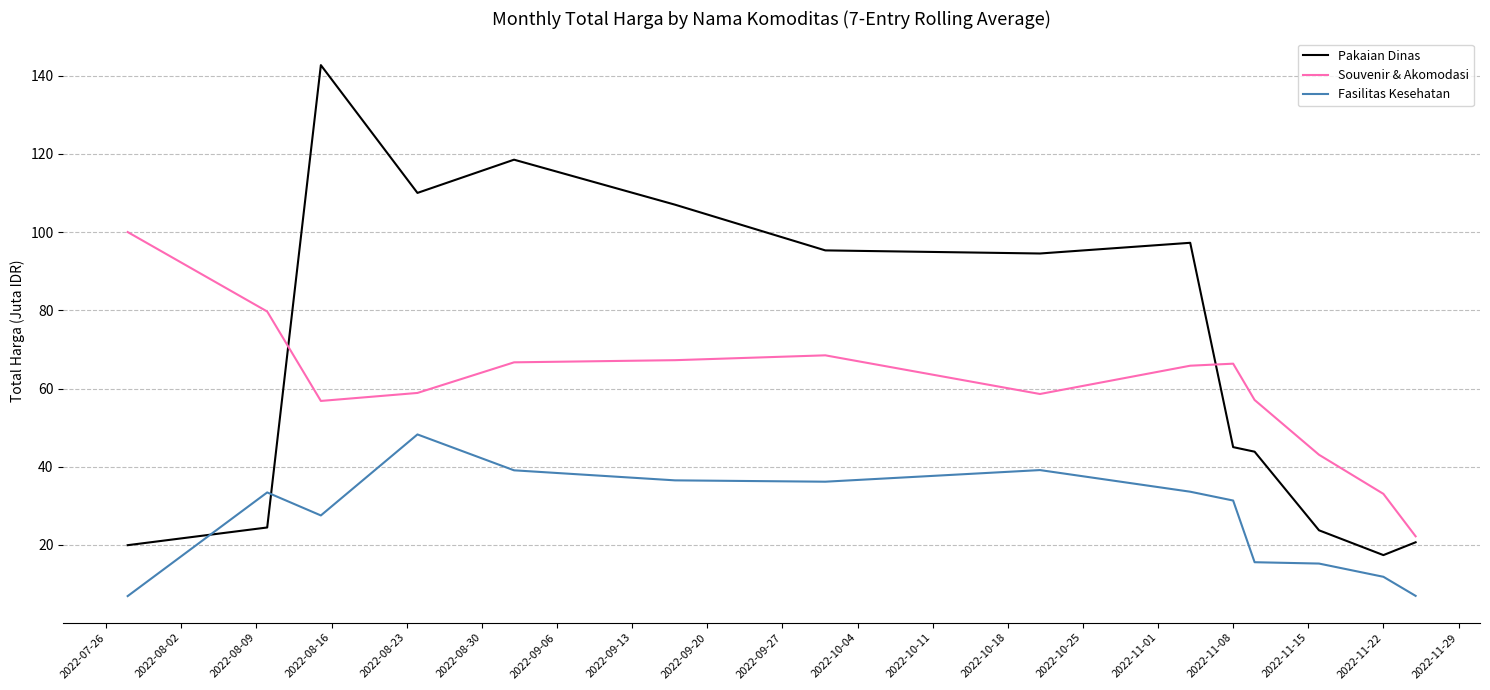

List the series in order of their overall mean, lowest first.

Fasilitas Kesehatan, Souvenir & Akomodasi, Pakaian Dinas